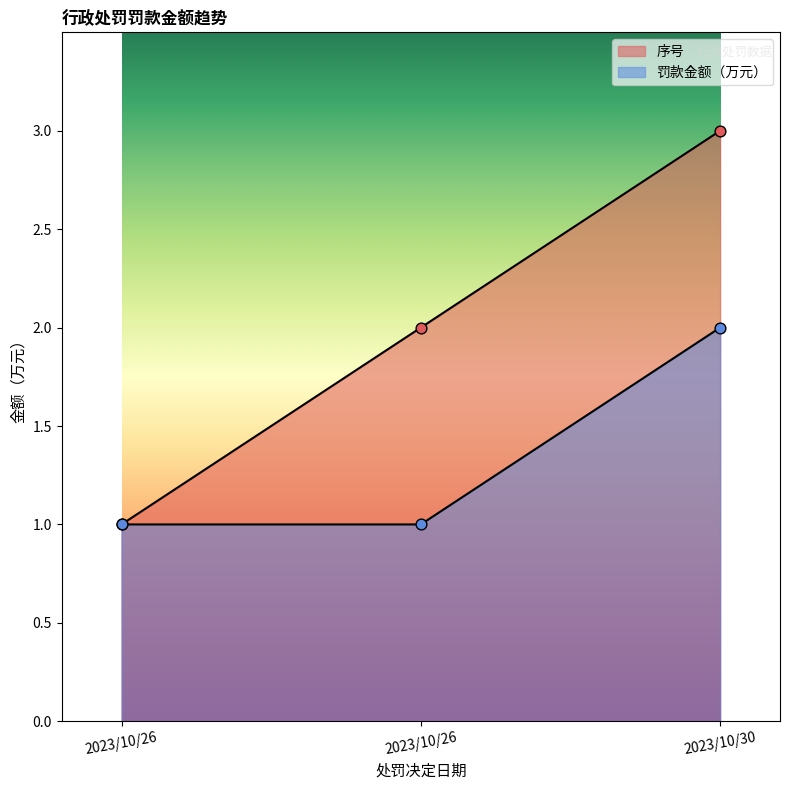

Which series reaches the minimum Y coordinate?

序号